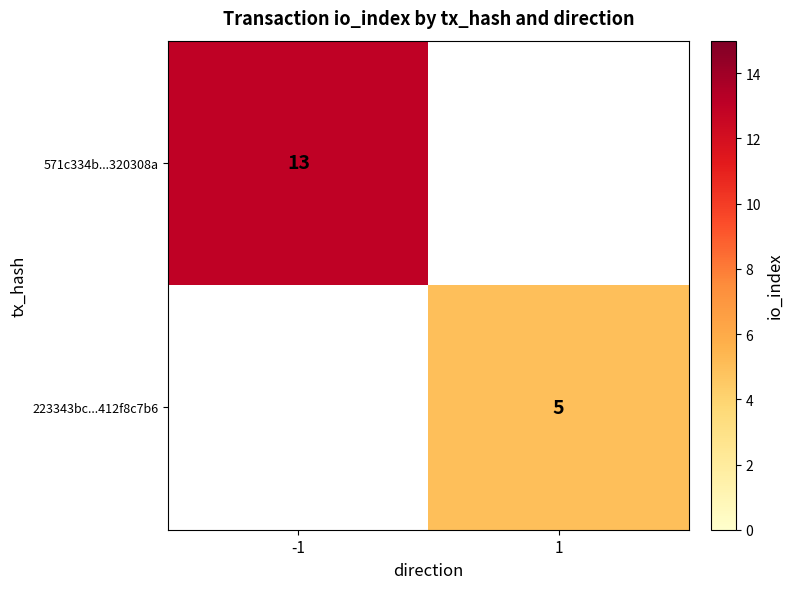

The value of 223343bc...412f8c7b6 at 1 is 5. True or false?

True